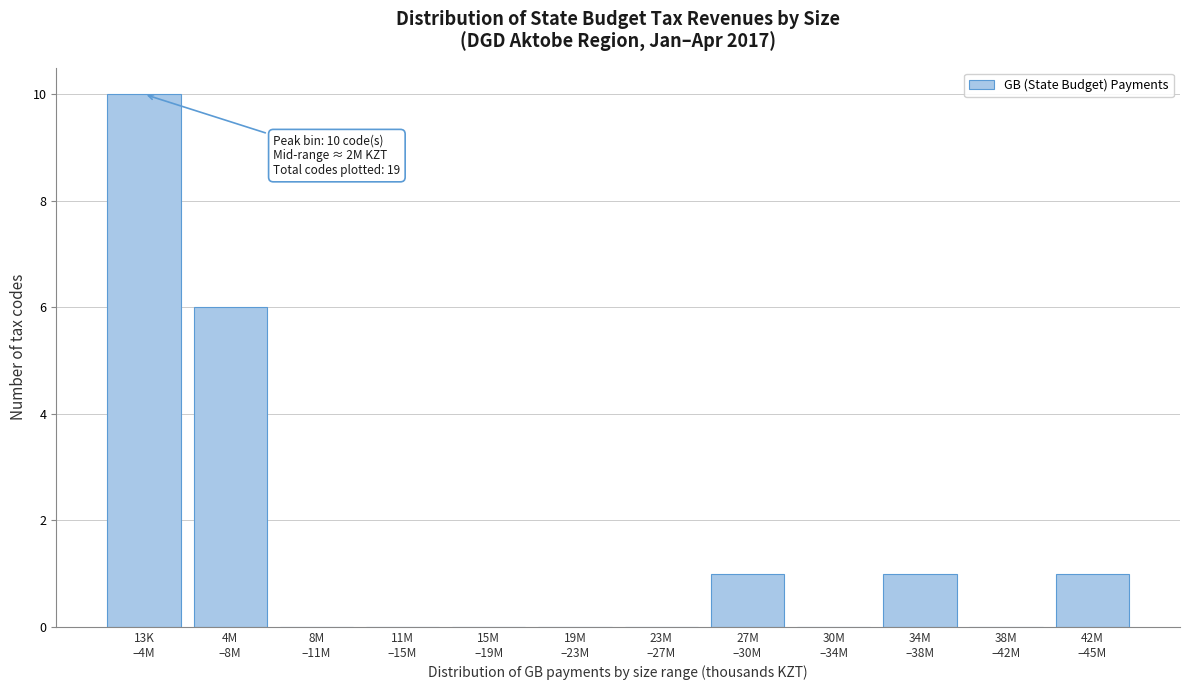

What is the maximum value shown in the chart?

10